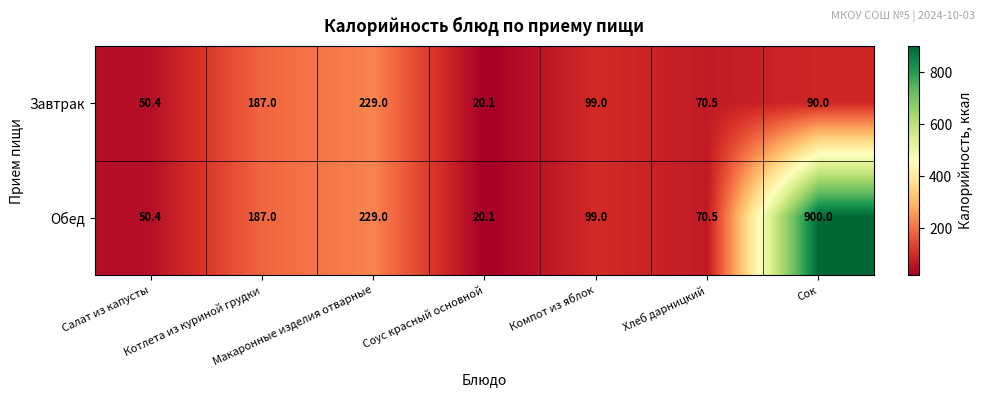

What is the maximum value shown in the chart?

900.0